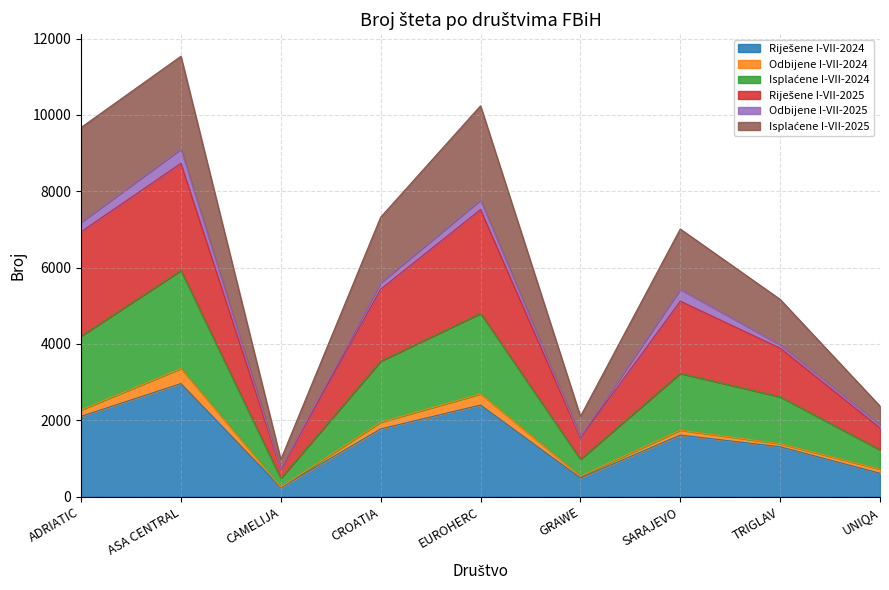

What is the total value across all series at GRAWE?

2104